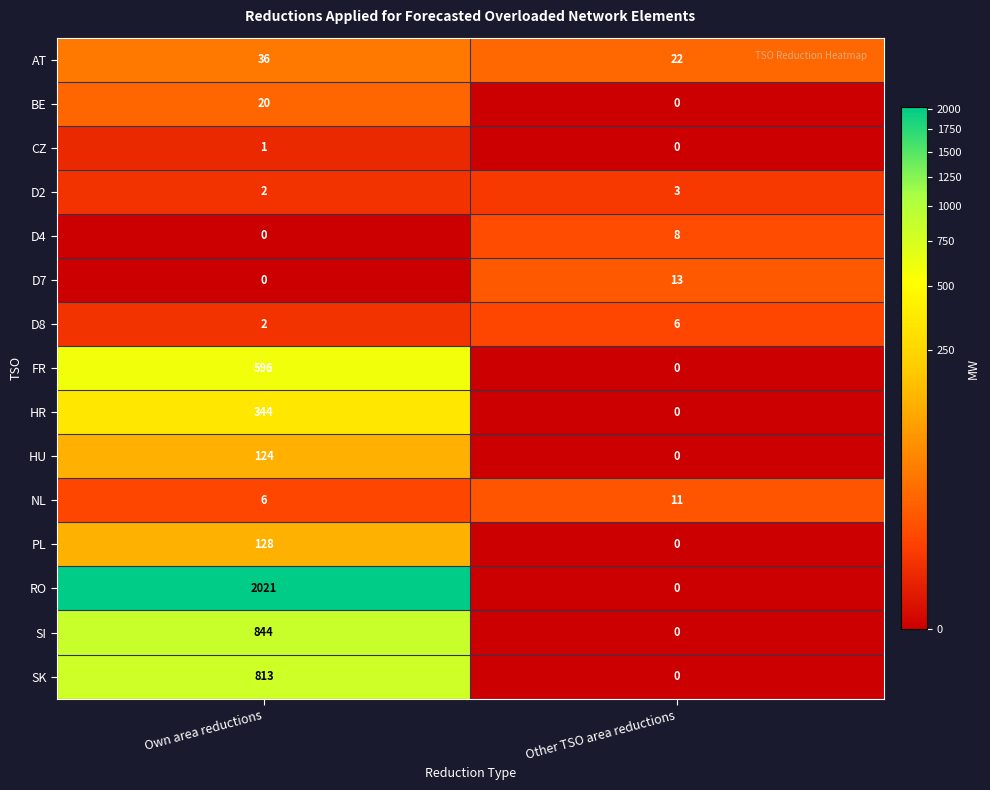

At how many categories does at least one series exceed 1335?

1